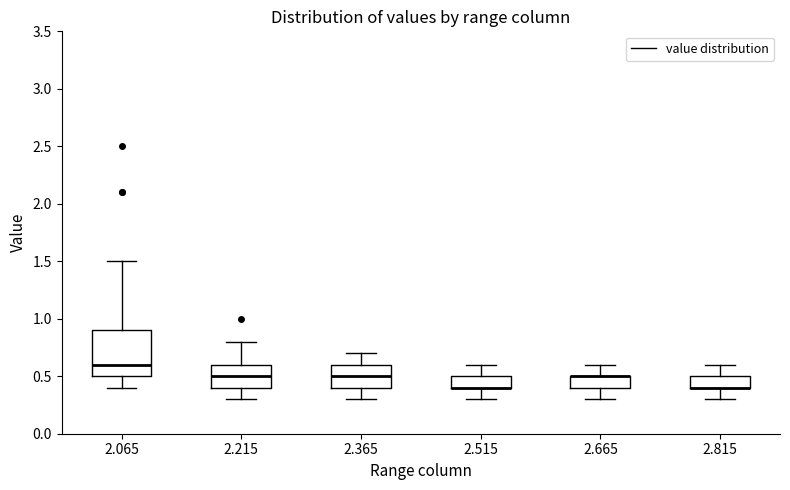

Reading left to right, read every box against the y-axis: the position of its median line, the range the box covers, and the ends of its whiskers. The values are not printed on the chart, so give them approximately, as read against the axis.

2.065: median 0.6, box 0.5 to 0.9, whiskers 0.4 to 1.5
2.215: median 0.5, box 0.4 to 0.6, whiskers 0.3 to 0.8
2.365: median 0.5, box 0.4 to 0.6, whiskers 0.3 to 0.7
2.515: median 0.4 (drawn on the box's lower edge), box 0.4 to 0.5, whiskers 0.3 to 0.6
2.665: median 0.5 (drawn on the box's upper edge), box 0.4 to 0.5, whiskers 0.3 to 0.6
2.815: median 0.4 (drawn on the box's lower edge), box 0.4 to 0.5, whiskers 0.3 to 0.6